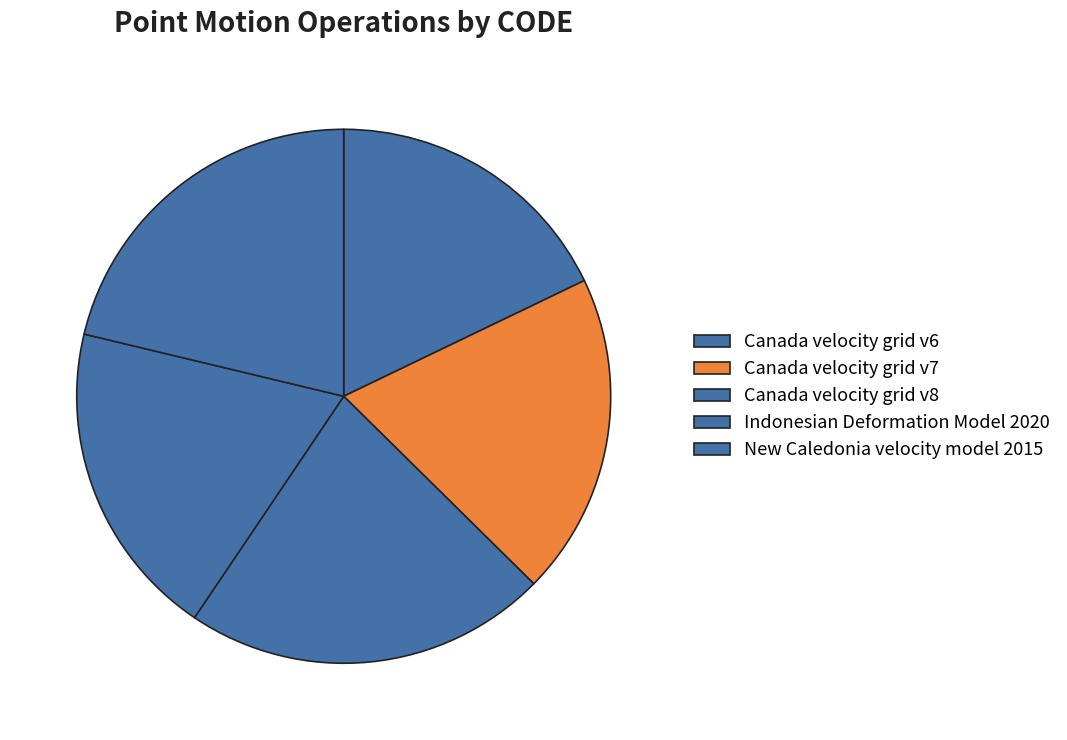

Does Canada velocity grid v8 represent more than half of the total?

No